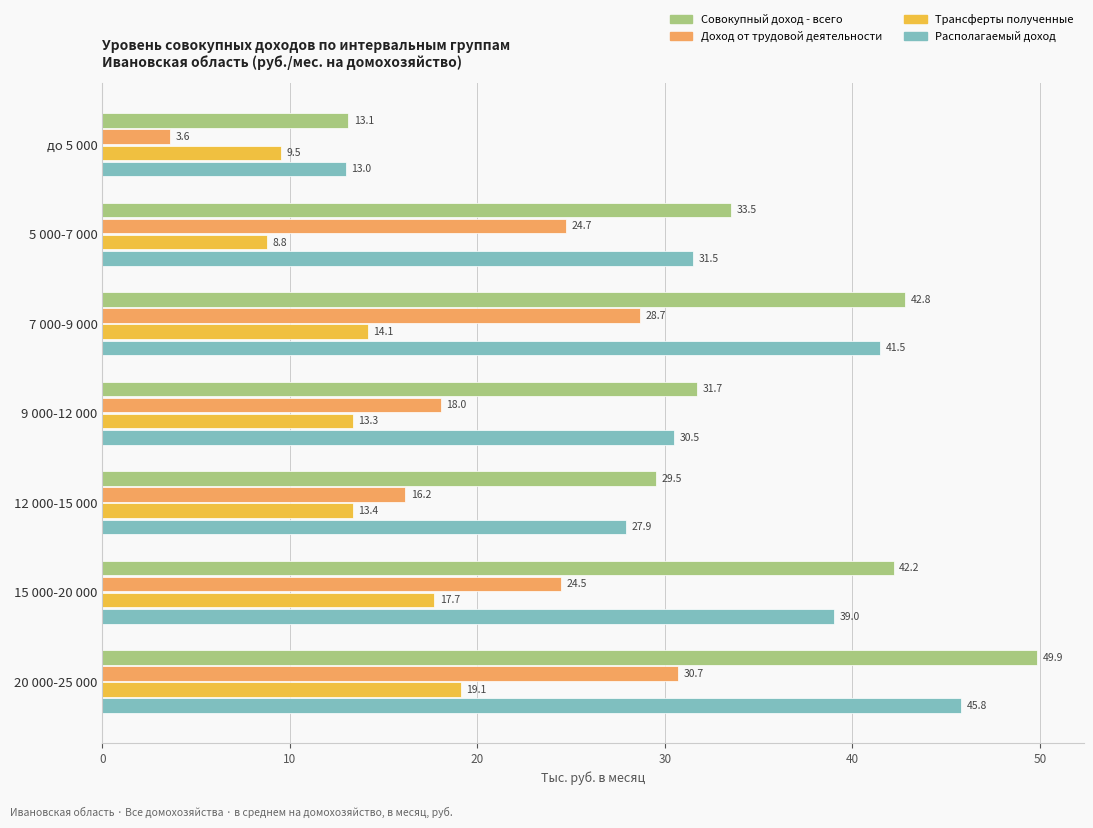

What is the lowest value of the Располагаемый доход series?

13.0